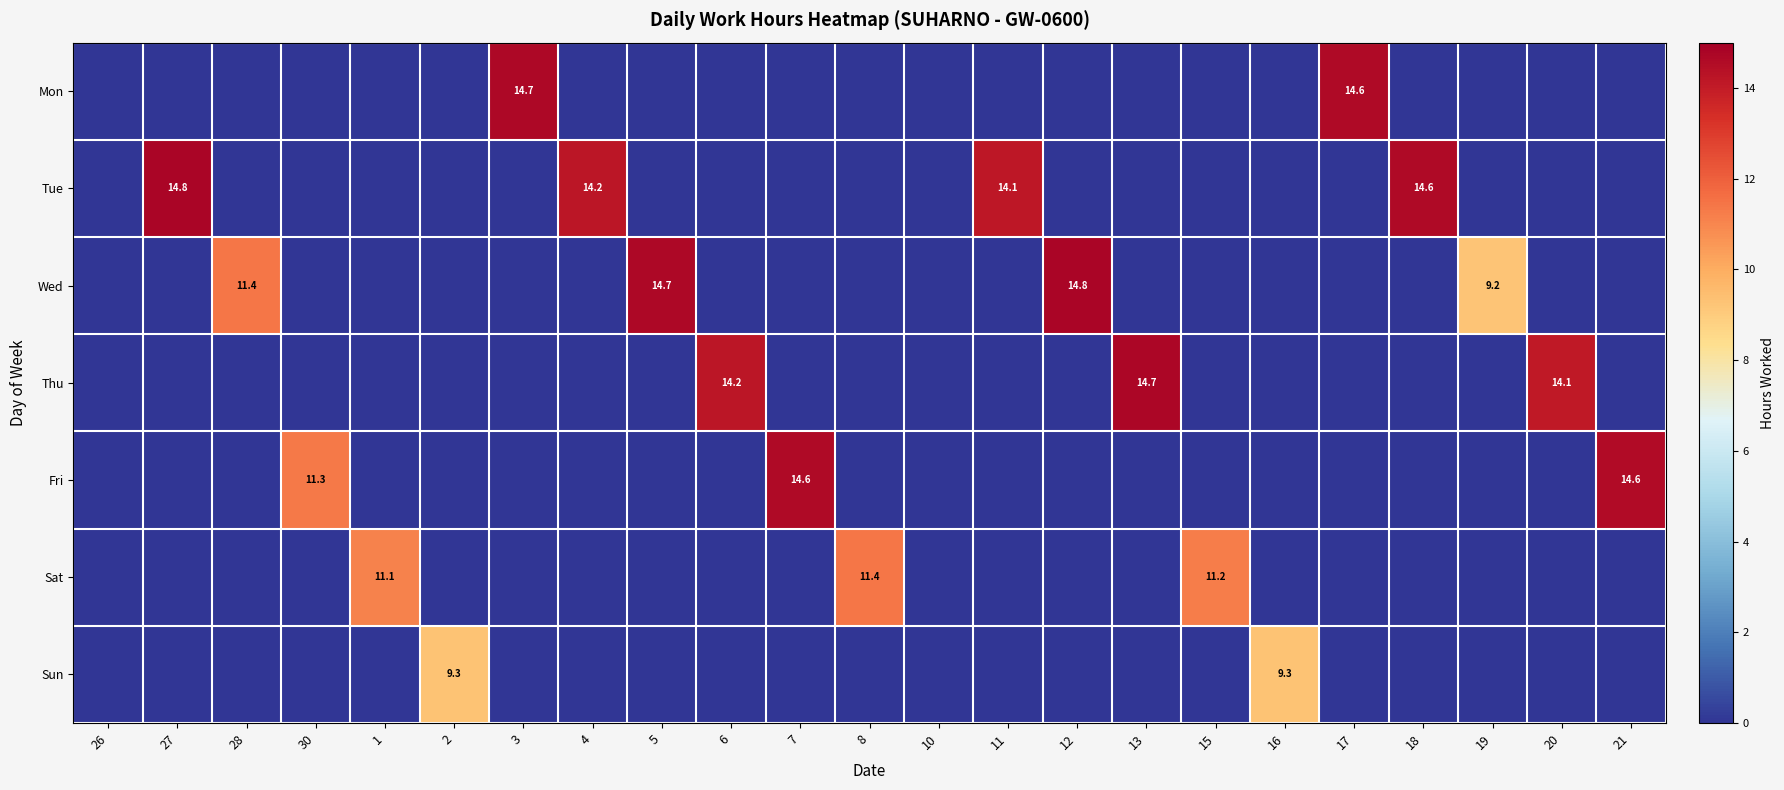

True or false: Thu has a value of 19.3 at 6.

False